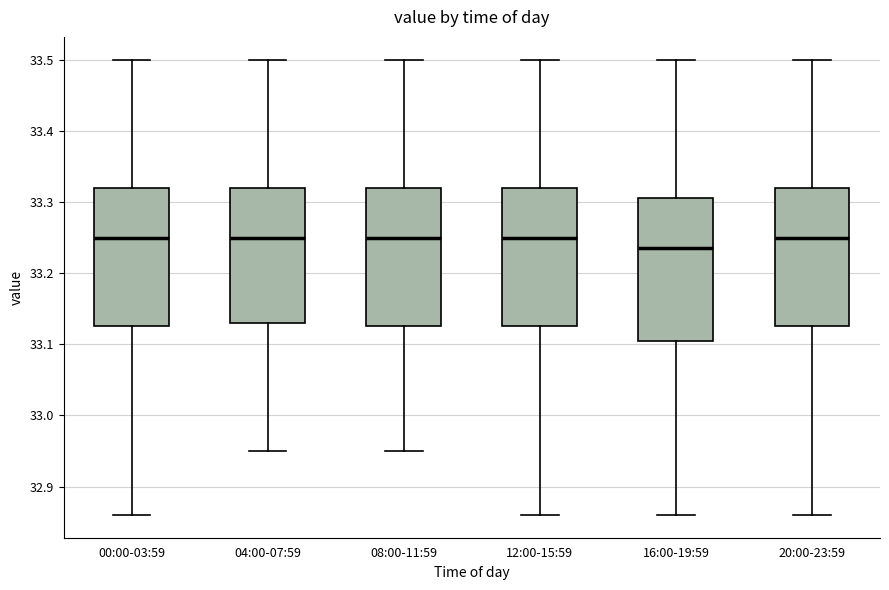

Reading left to right, transcribe this box plot: for each box, give where its median line is, the range the box spans, and where its two whiskers end, as read against the y-axis. The values are not printed on the chart, so give them approximately, as read against the axis.

00:00-03:59: median 33.25, box 33.13 to 33.32, whiskers 32.86 to 33.50
04:00-07:59: median 33.25, box 33.13 to 33.32, whiskers 32.95 to 33.50
08:00-11:59: median 33.25, box 33.13 to 33.32, whiskers 32.95 to 33.50
12:00-15:59: median 33.25, box 33.13 to 33.32, whiskers 32.86 to 33.50
16:00-19:59: median 33.24, box 33.11 to 33.31, whiskers 32.86 to 33.50
20:00-23:59: median 33.25, box 33.13 to 33.32, whiskers 32.86 to 33.50